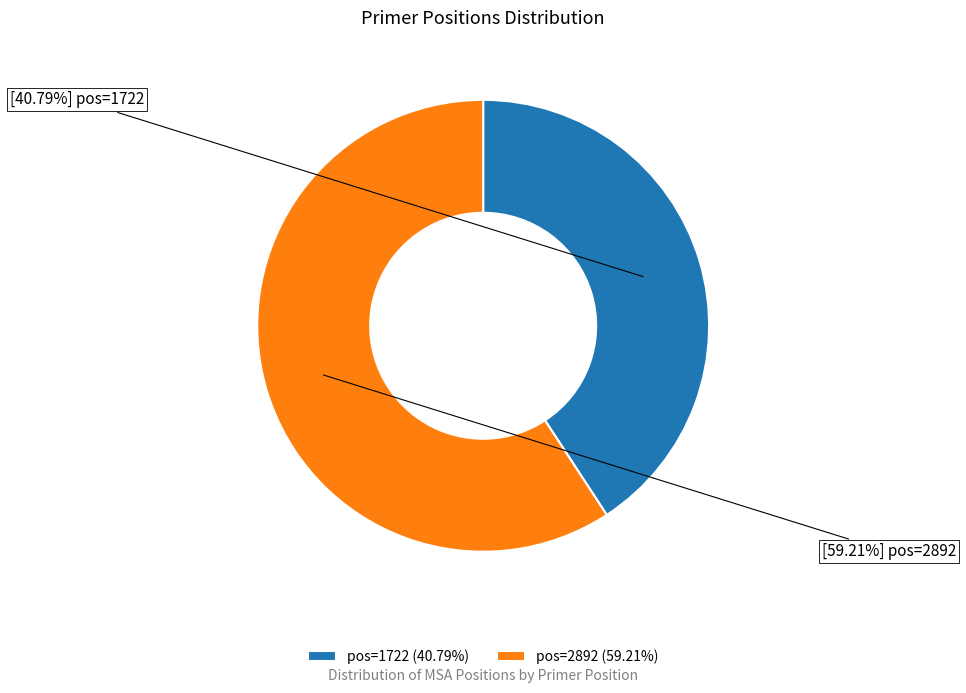

What is the largest slice in the pie chart?

pos=2892 (59.21%)